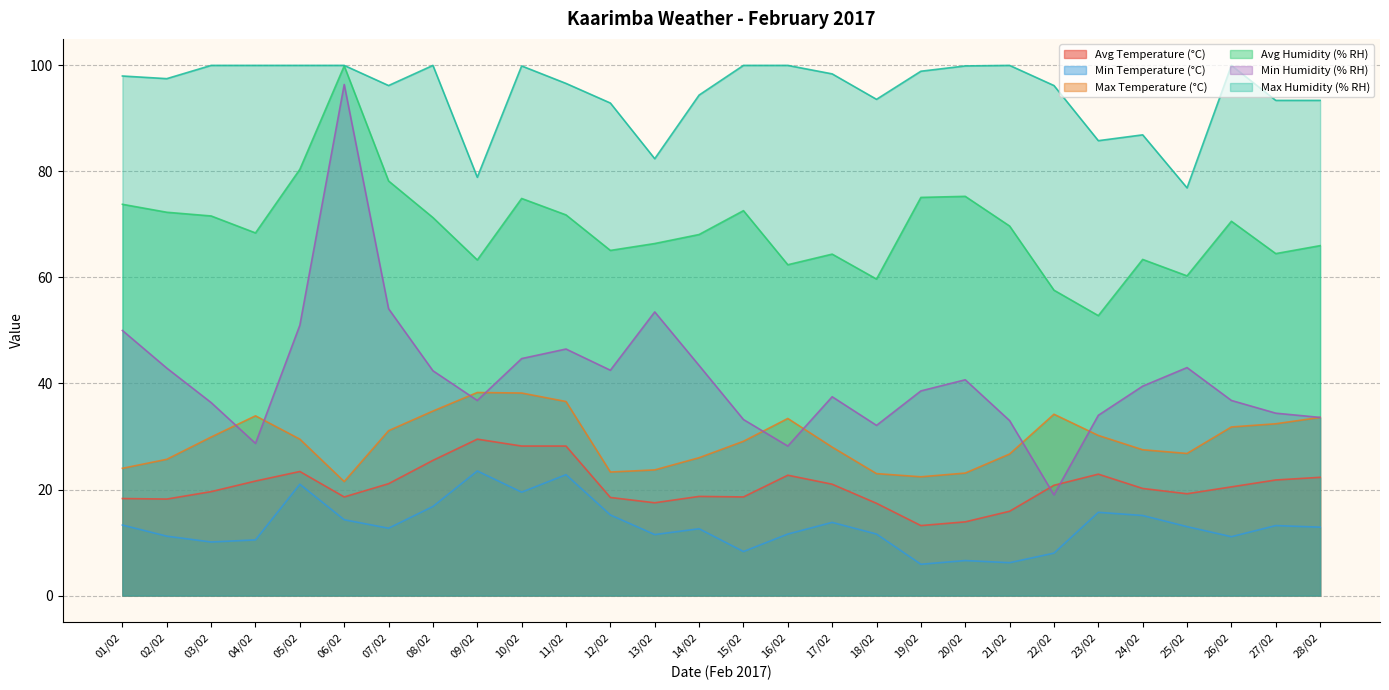

Between 07/02 and 14/02, which is larger?

07/02